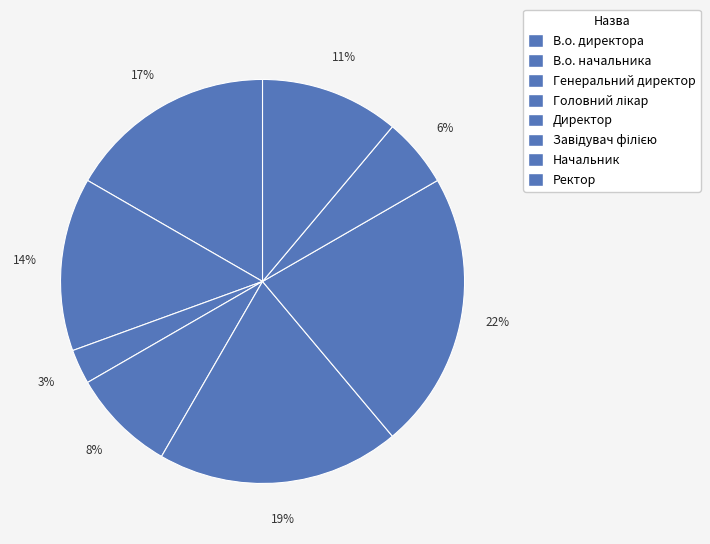

What is the largest slice in the pie chart?

Завідувач філією